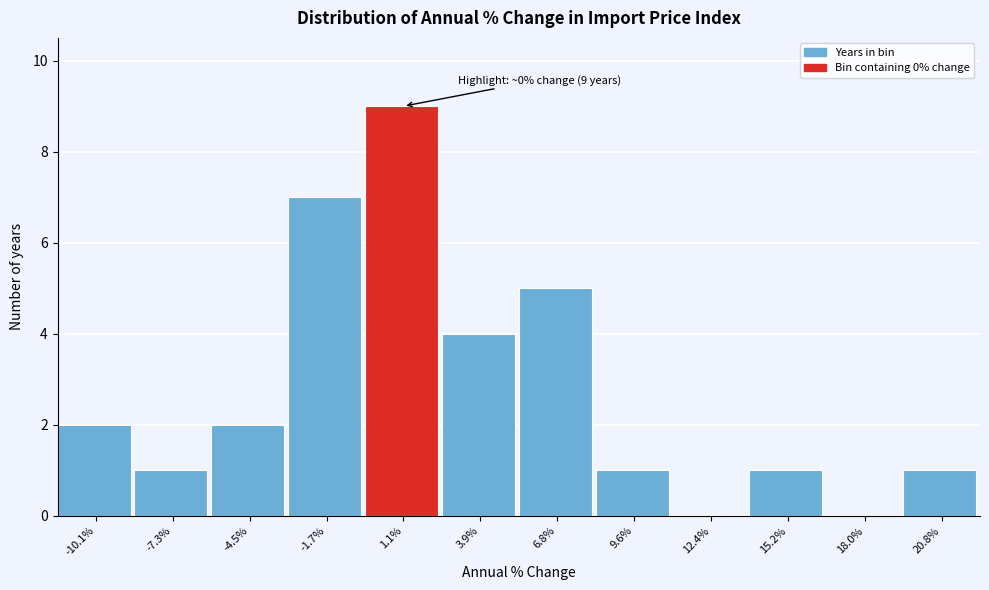

Which range on the x-axis has the tallest bar?

-0.5 to 2.5